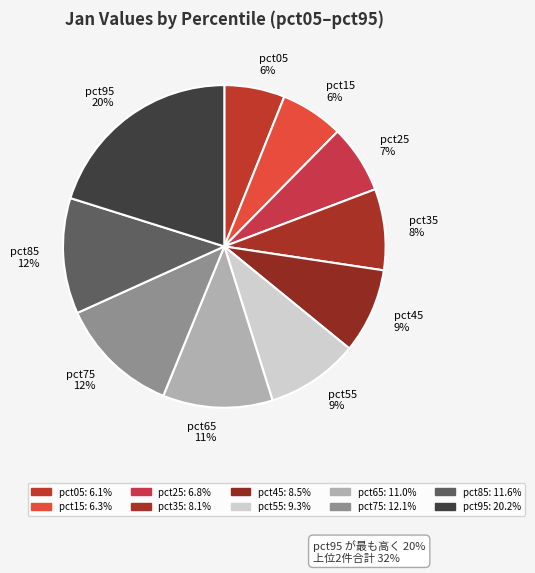

Does pct65 represent more than half of the total?

No